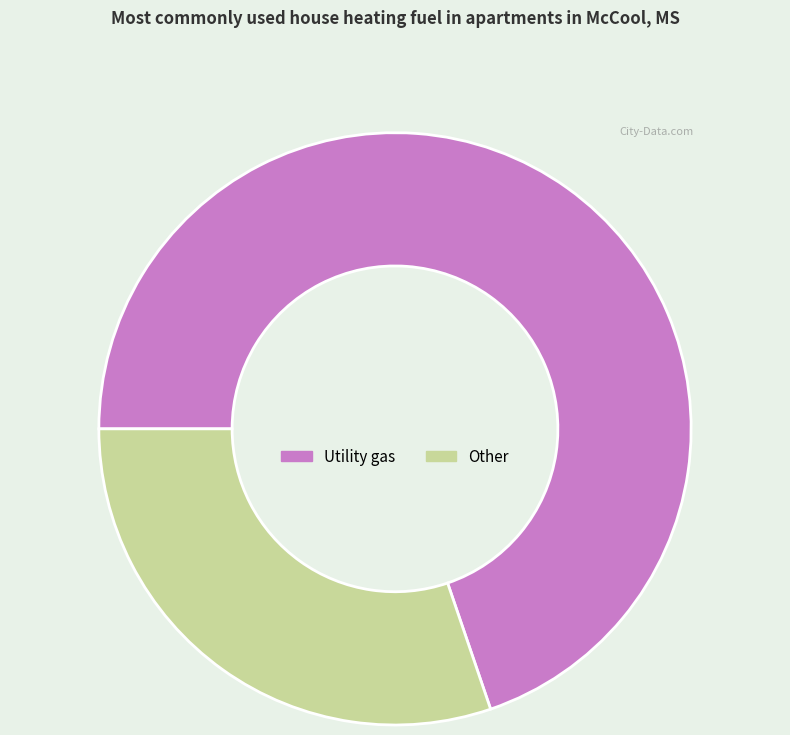

How many segments does this pie chart have?

2